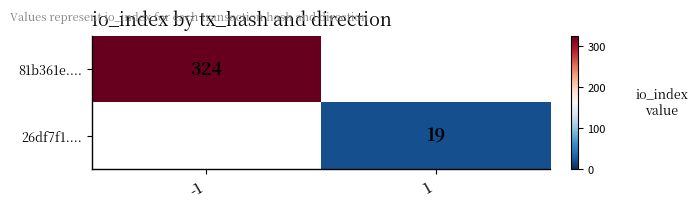

How many series are shown in this chart?

2